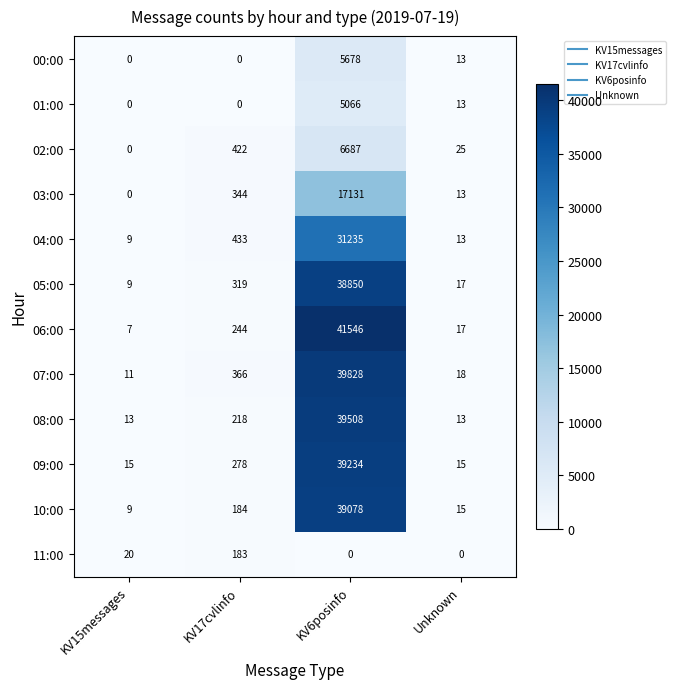

Count the number of categories in the chart.

4